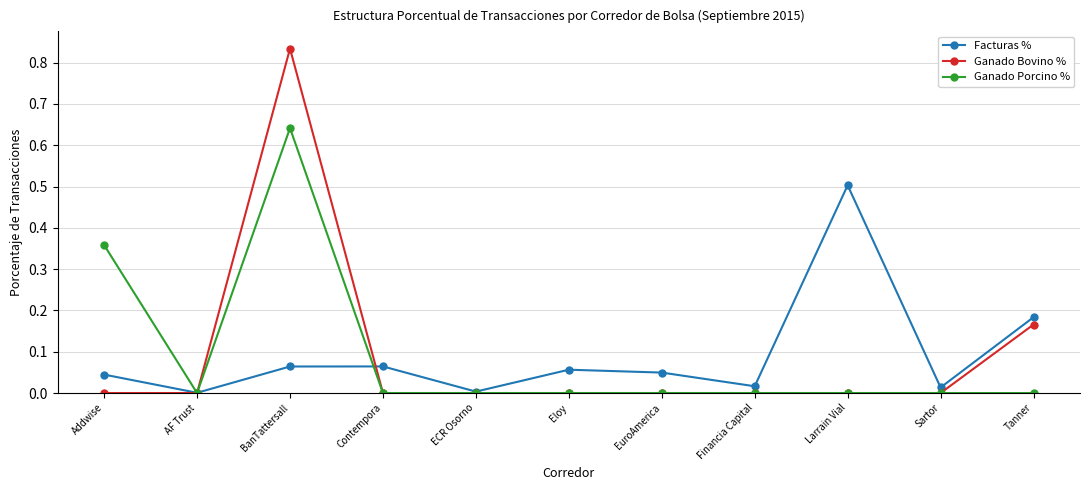

At which category does the chart reach its peak across all series?

BanTattersall